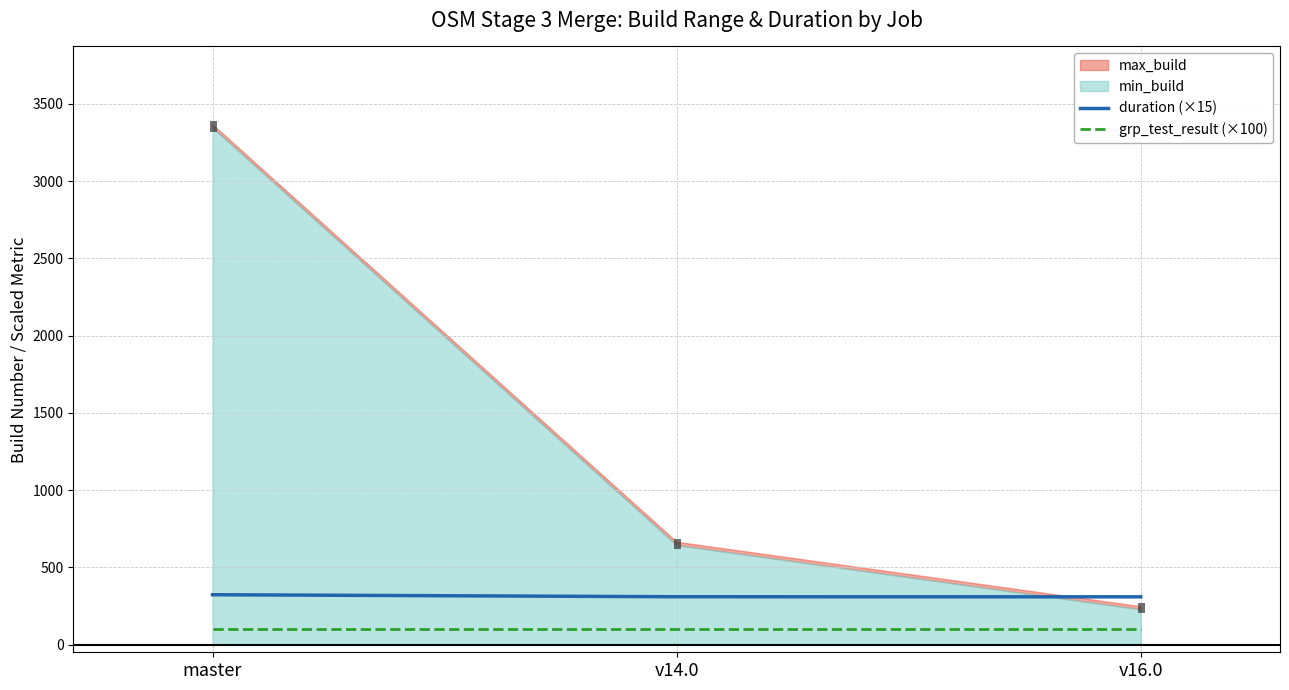

Is the value of grp_test_result (×100) at master greater than the value of duration (×15) at v14.0?

No